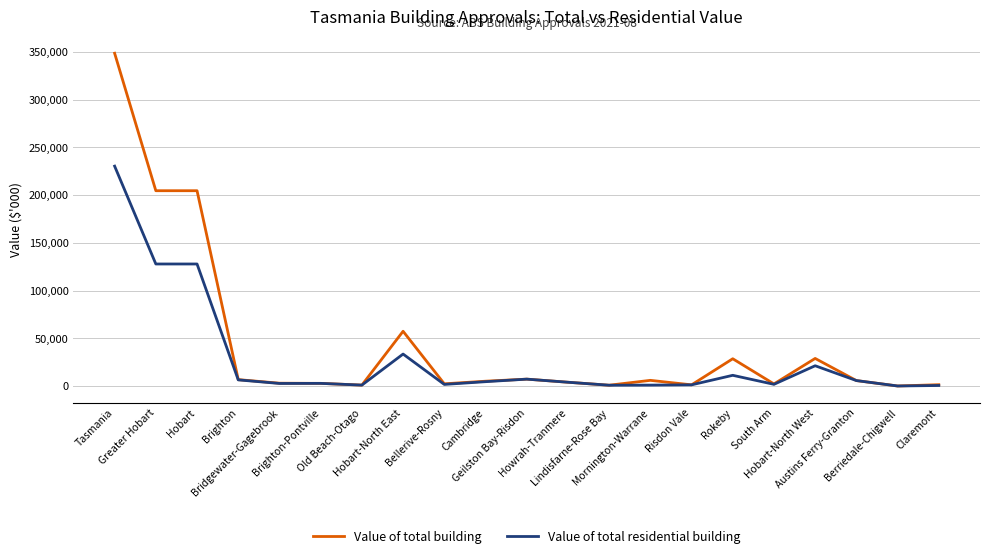

Which series has the largest range (max minus min)?

Value of total building